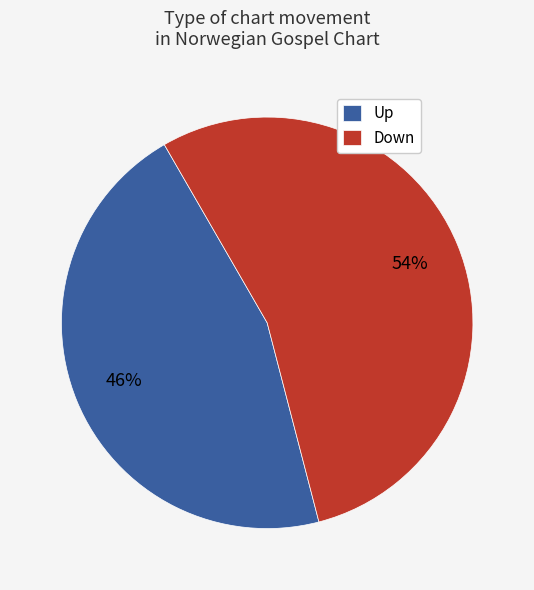

How many segments does this pie chart have?

2